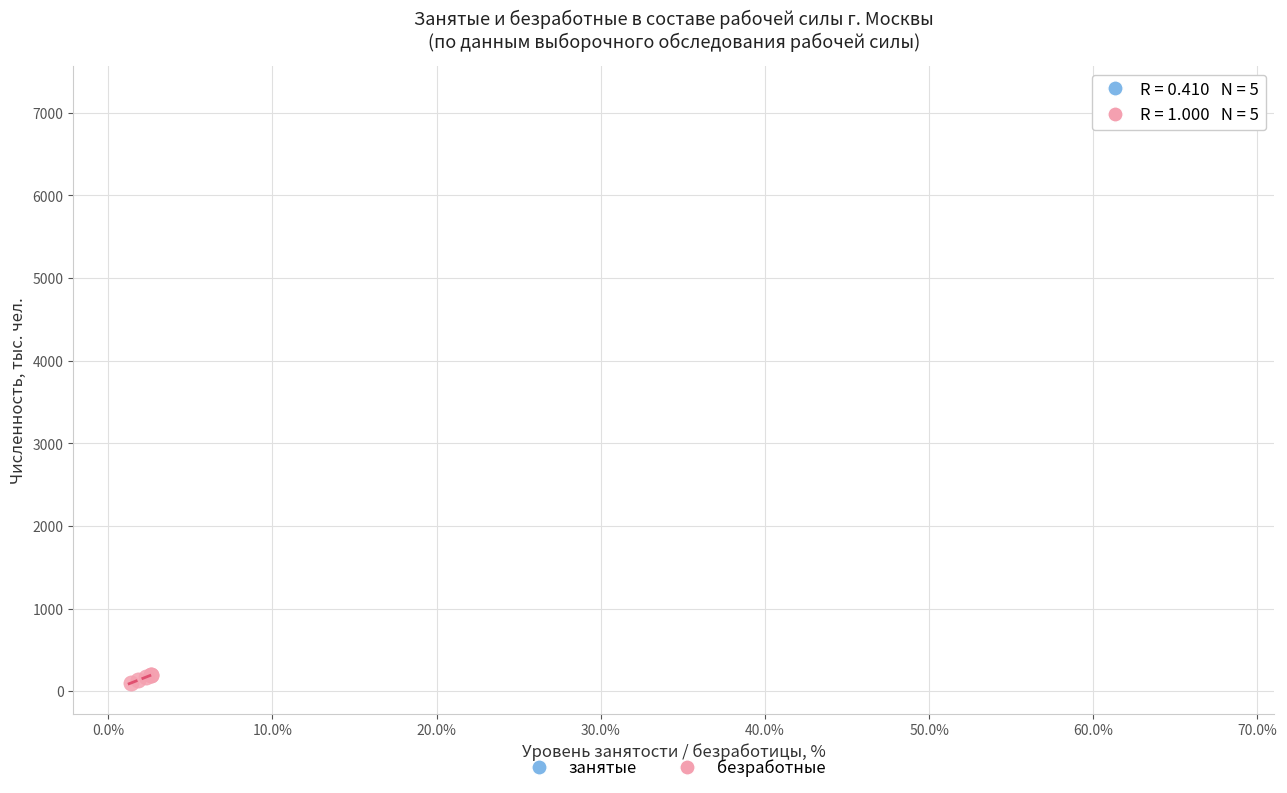

Which series reaches the maximum Y coordinate?

занятые